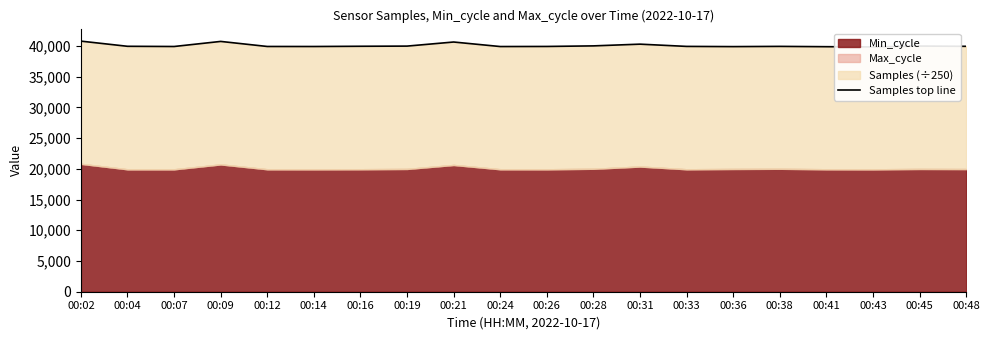

What is the change in value from 00:36 to 00:43?

-49.8